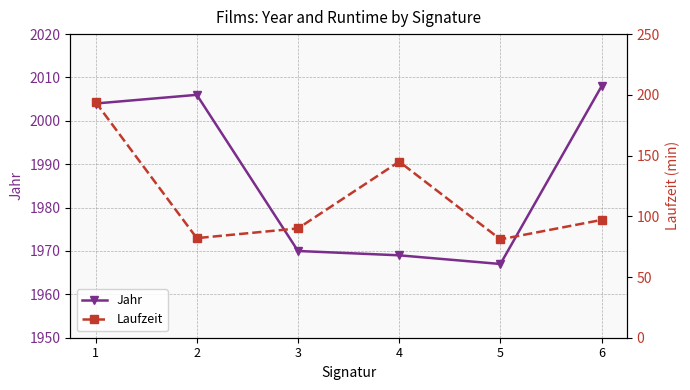

Rank the series at 2 from lowest to highest value.

Laufzeit, Jahr